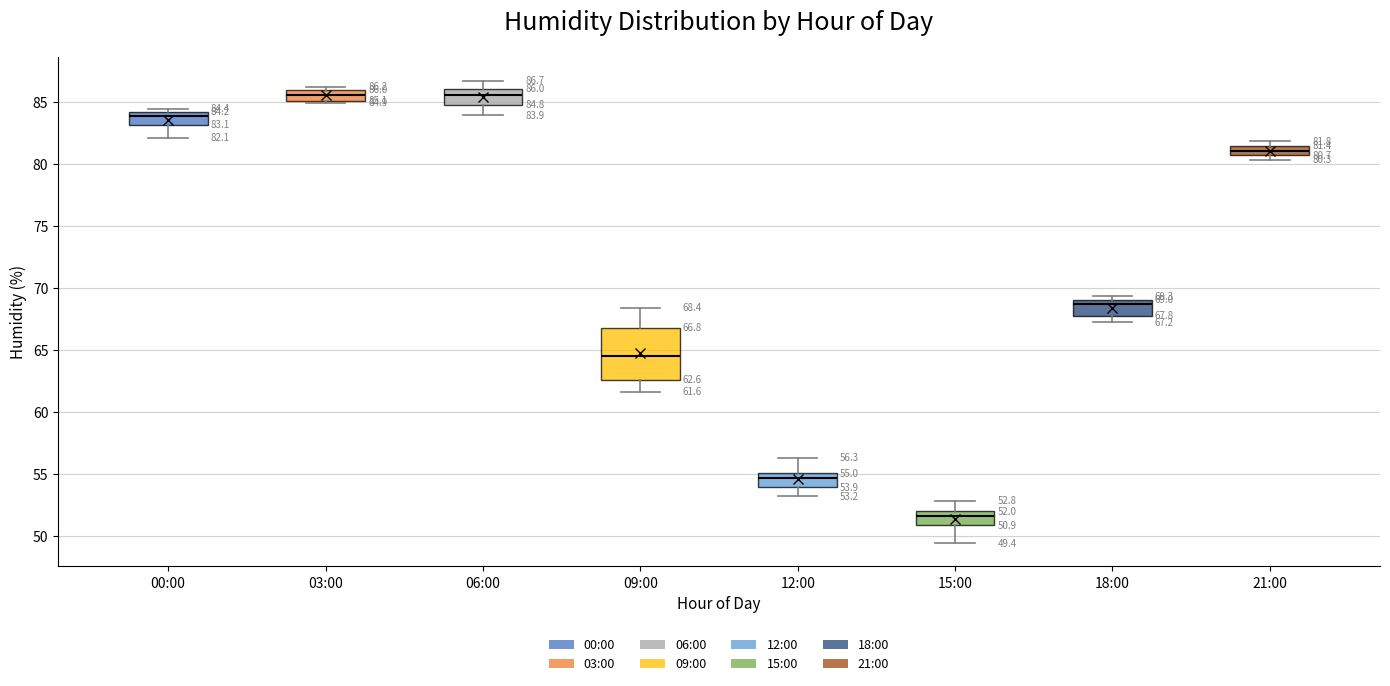

Which box is the tallest, from its lower edge to its upper edge?

09:00